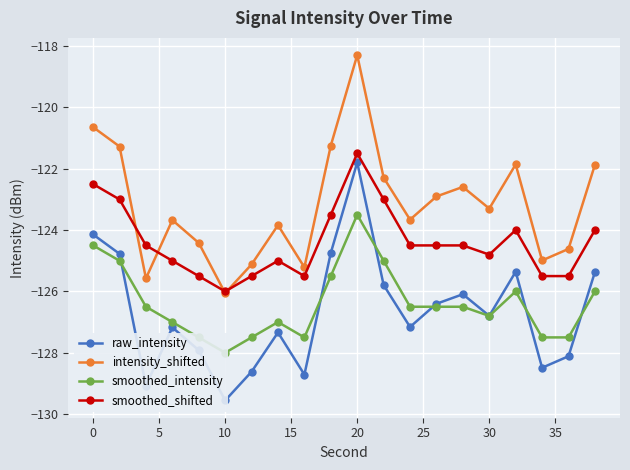

The value of intensity_shifted at 30 is -123.3. True or false?

True